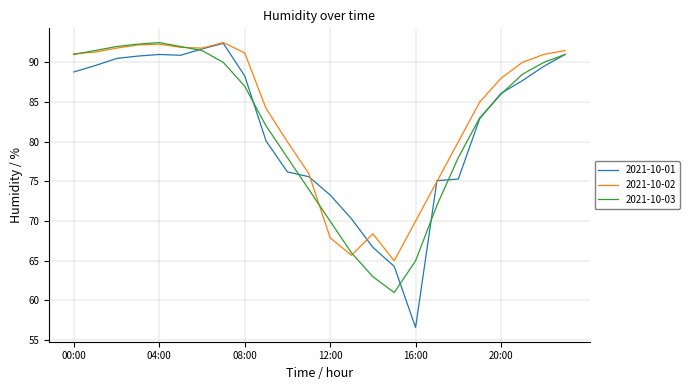

What is the greatest value displayed?

92.5